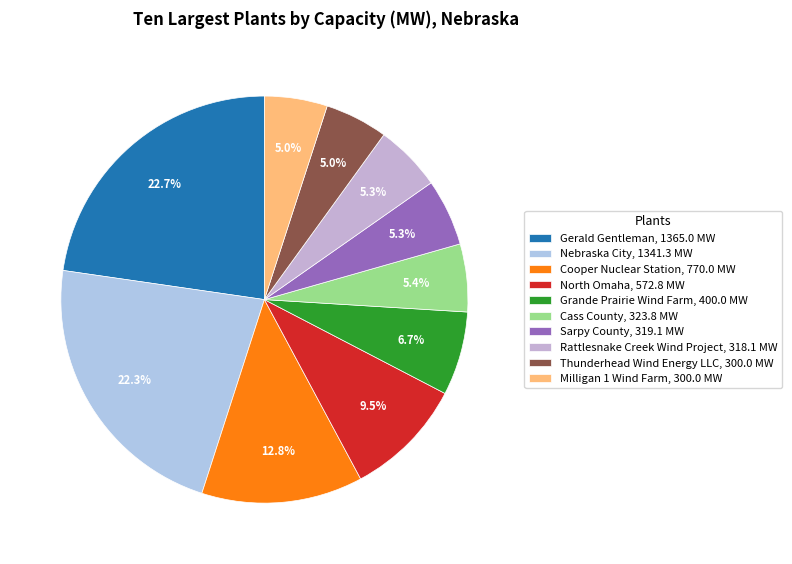

To the nearest percent, what percentage of the pie is Gerald Gentleman?

23%